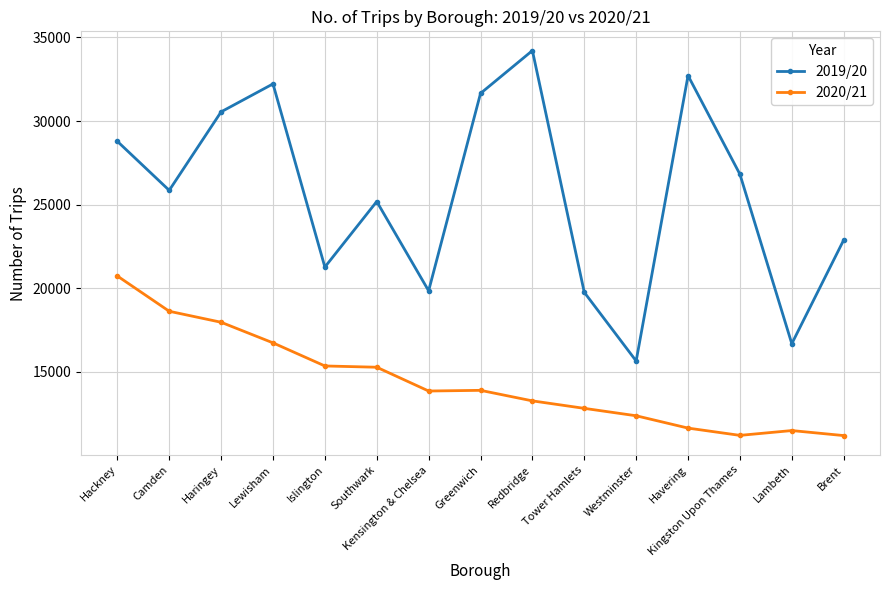

List the series in order of their peak value, lowest first.

2020/21, 2019/20